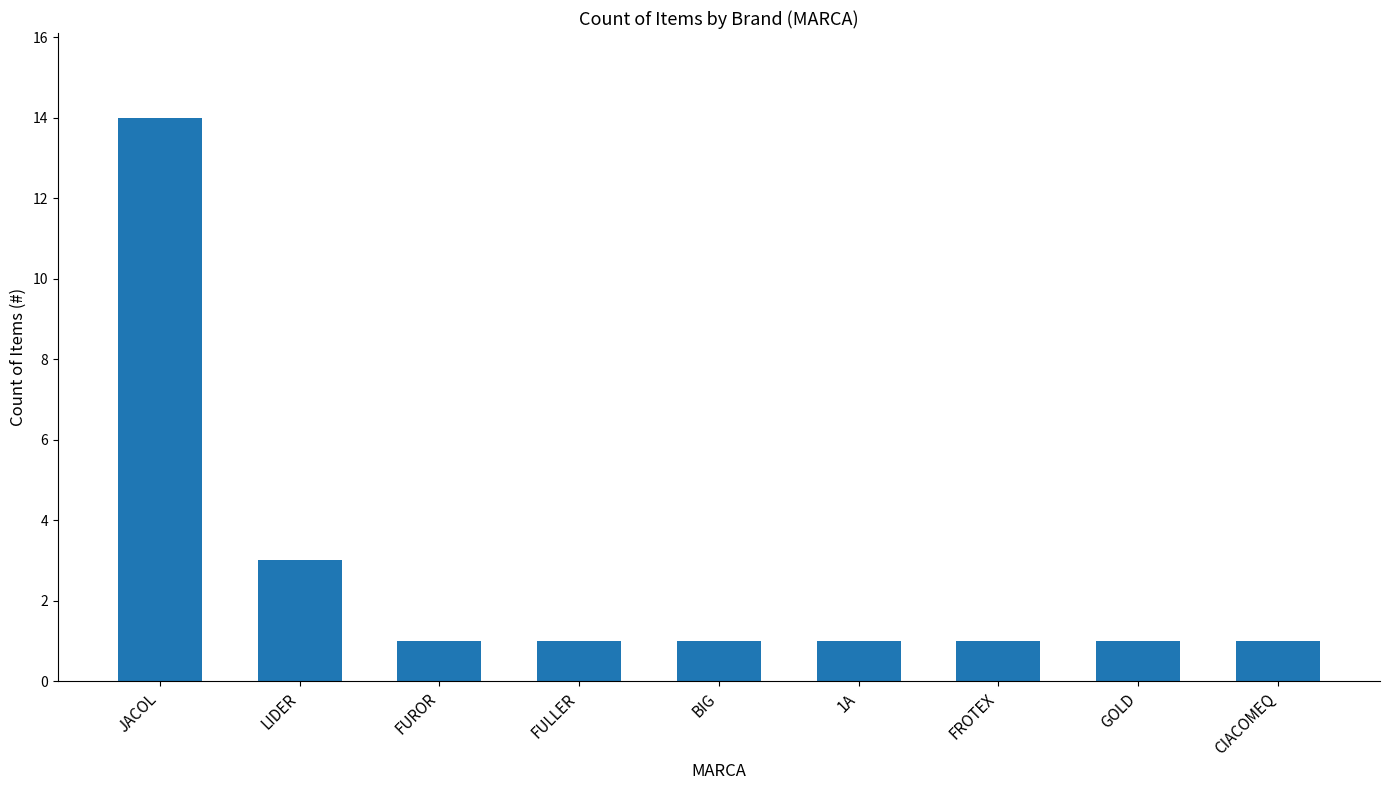

What is the change in value from JACOL to BIG?

-13